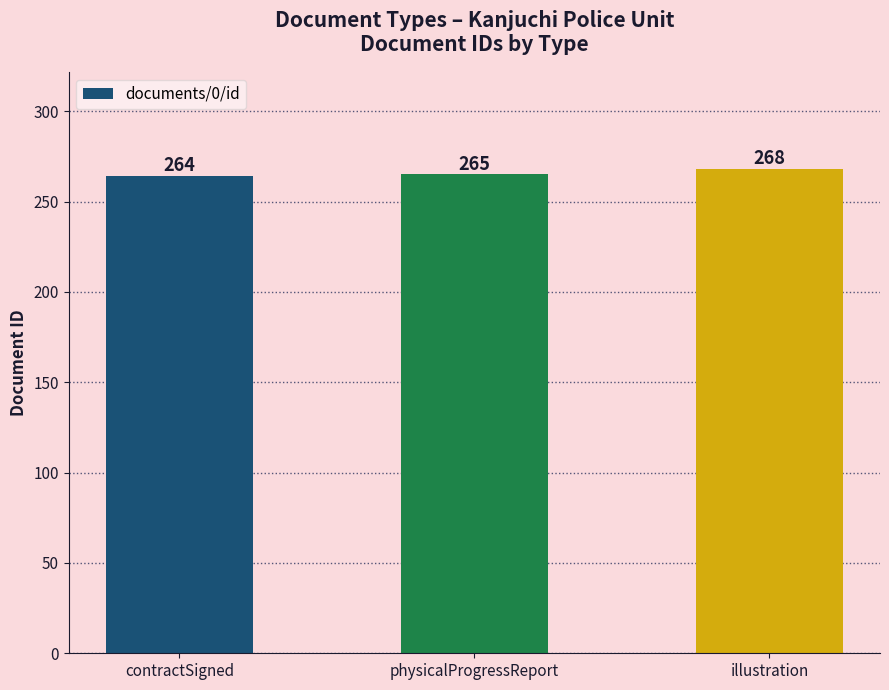

What is the maximum value shown in the chart?

268